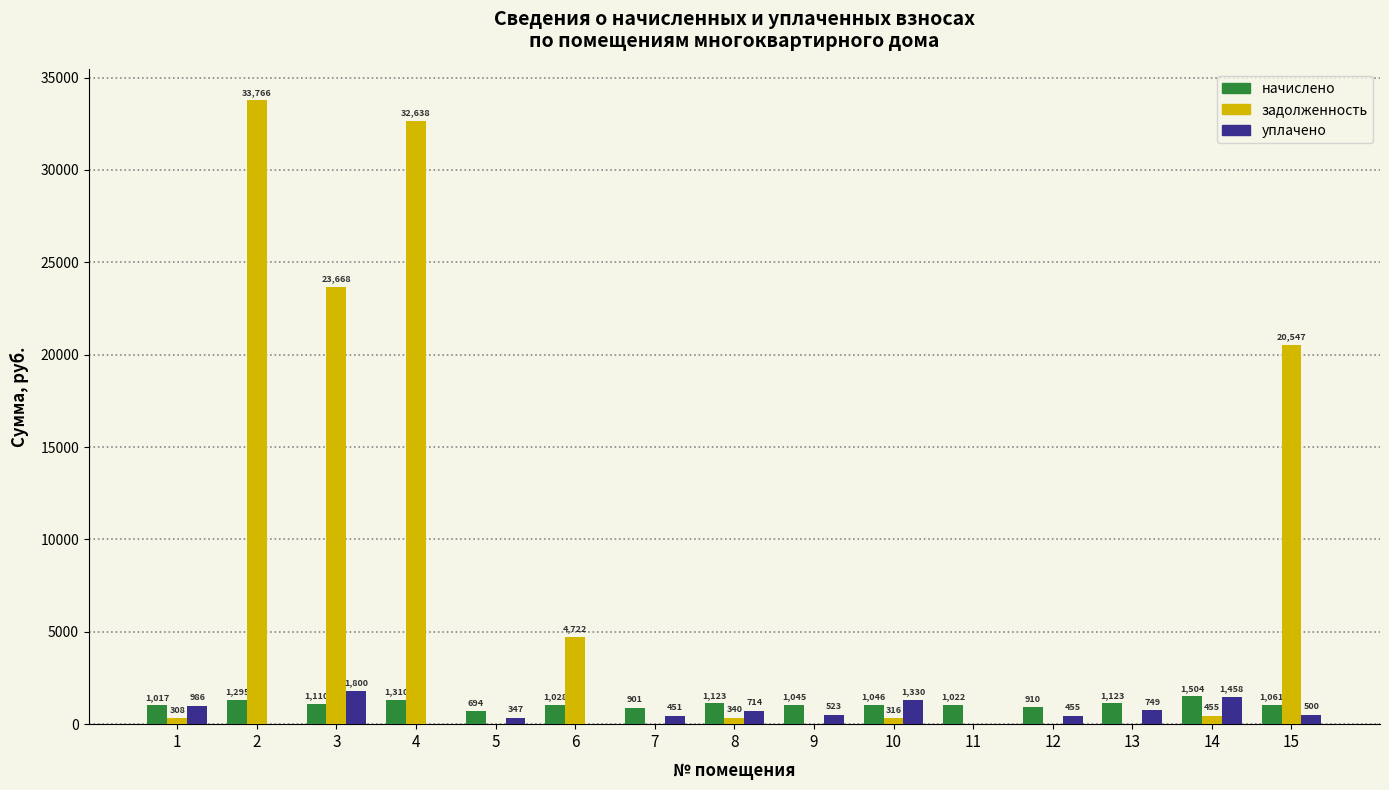

Is it true that задолженность equals 23667.7 at 3?

True